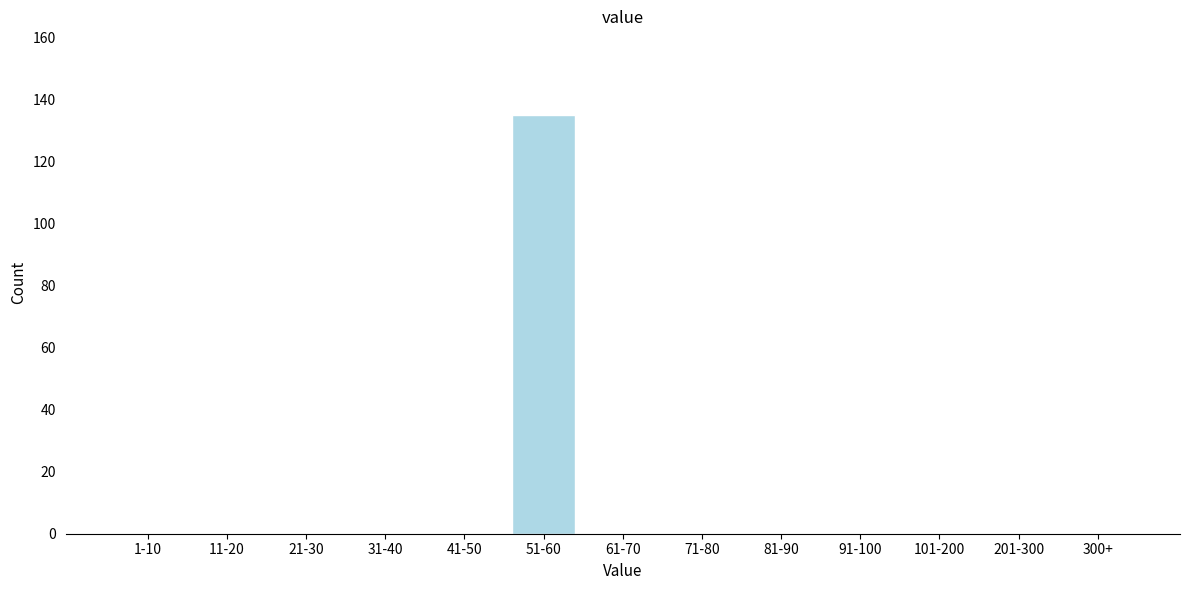

Reading right to left, what are all the values shown in this chart?

300+=0	201-300=0	101-200=0	91-100=0	81-90=0	71-80=0	61-70=0	51-60=135	41-50=0	31-40=0	21-30=0	11-20=0	1-10=0